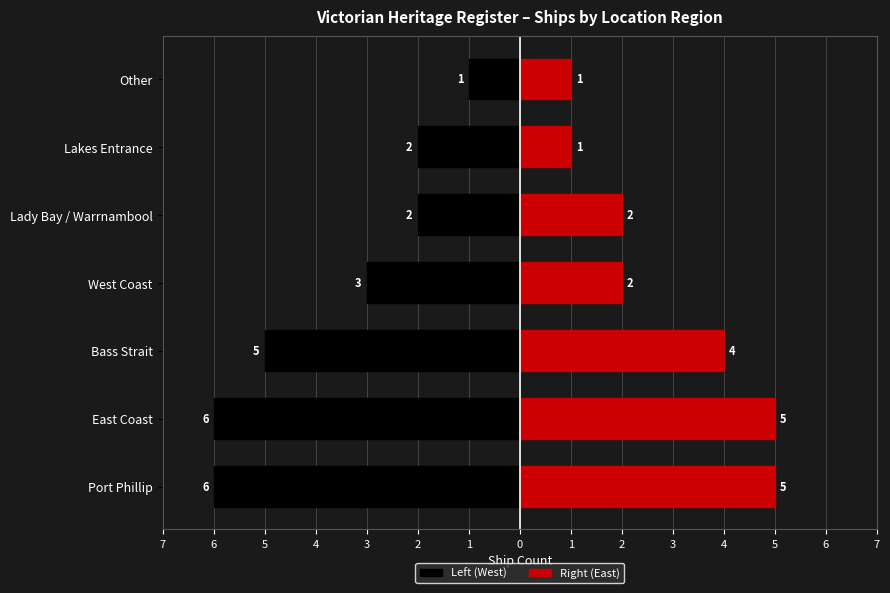

True or false: Right (East) has a value of 1 at Lakes Entrance.

True